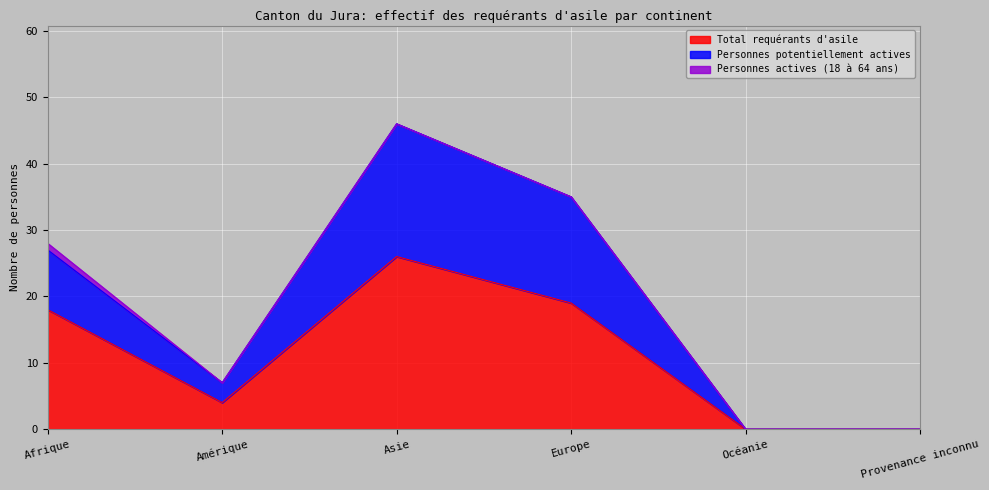

How many positive values does the Total requérants d'asile series have?

4